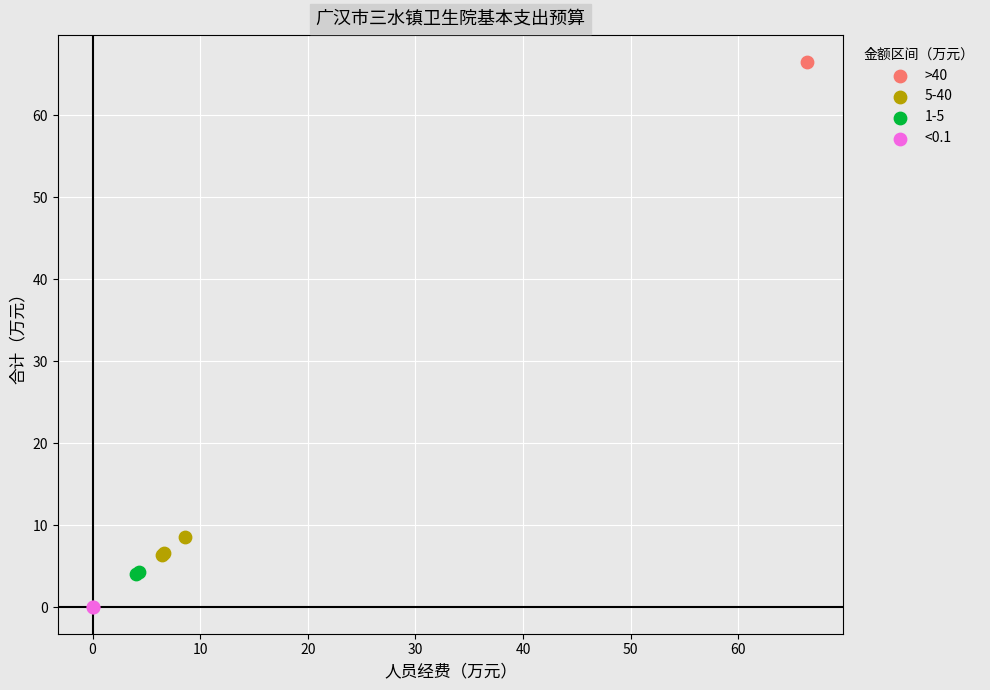

What are all the series names shown in the legend?

>40, 5-40, 1-5, <0.1